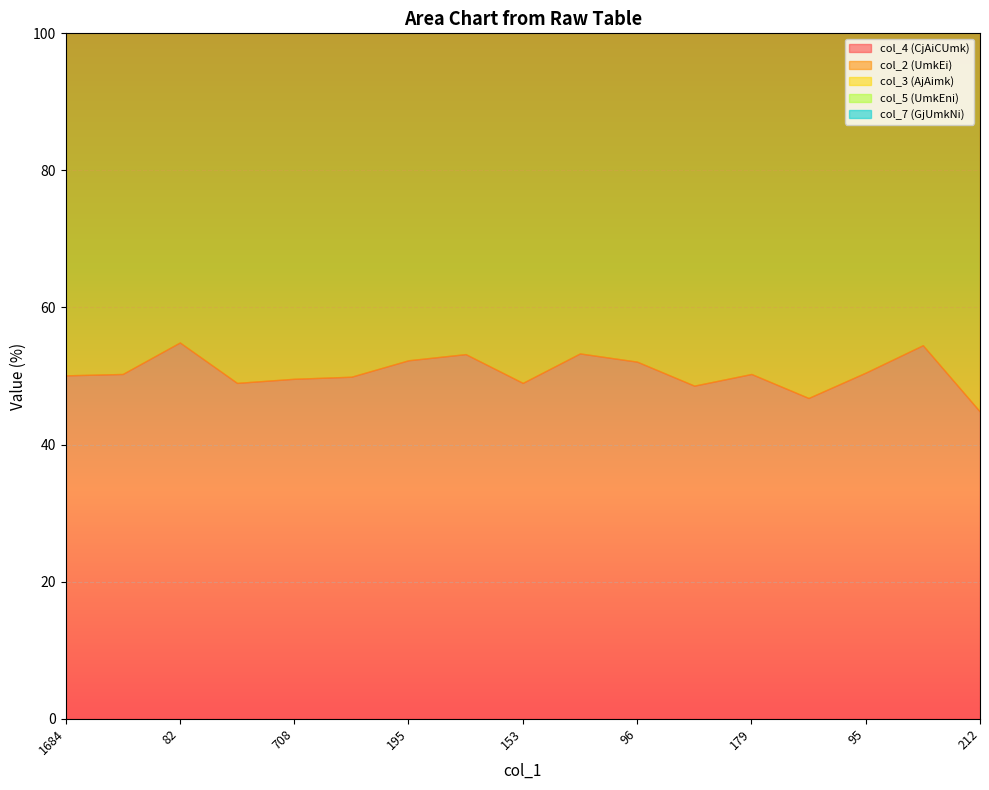

At which category does col_7 (GjUmkNi) reach its first local valley?

82